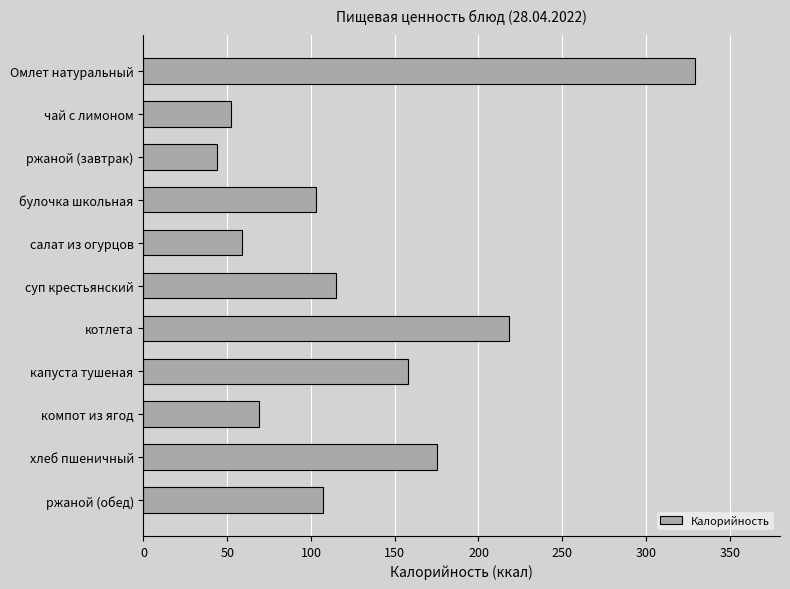

What is the label of the 4th bar from the bottom?

капуста тушеная